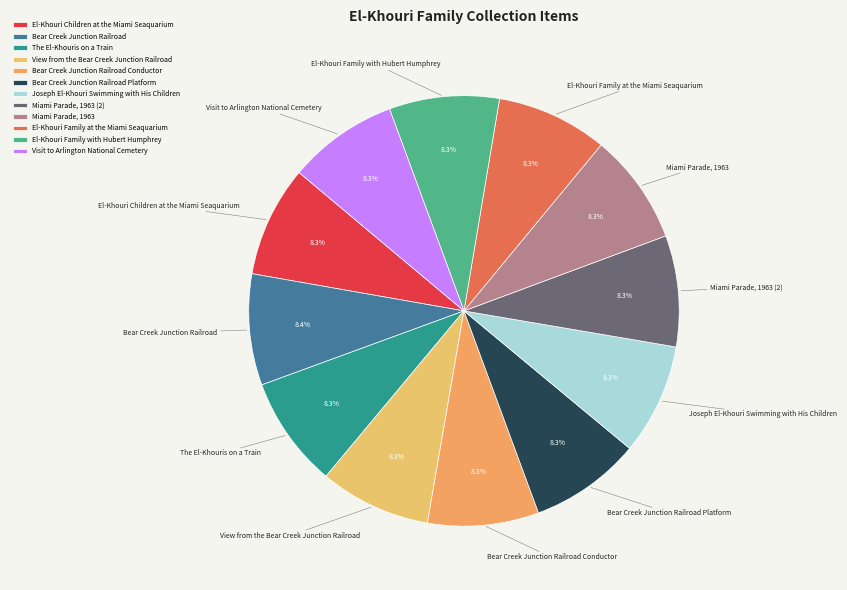

What is the ratio of the value at Bear Creek Junction Railroad Conductor to the value at Miami Parade, 1963?

1.0